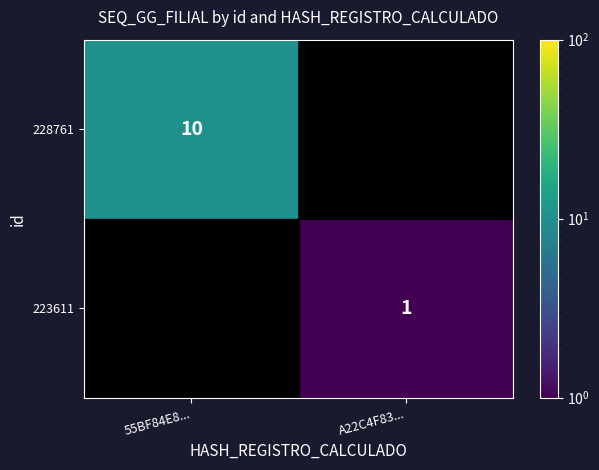

True or false: 228761 has a value of 10 at 55BF84E8....

True